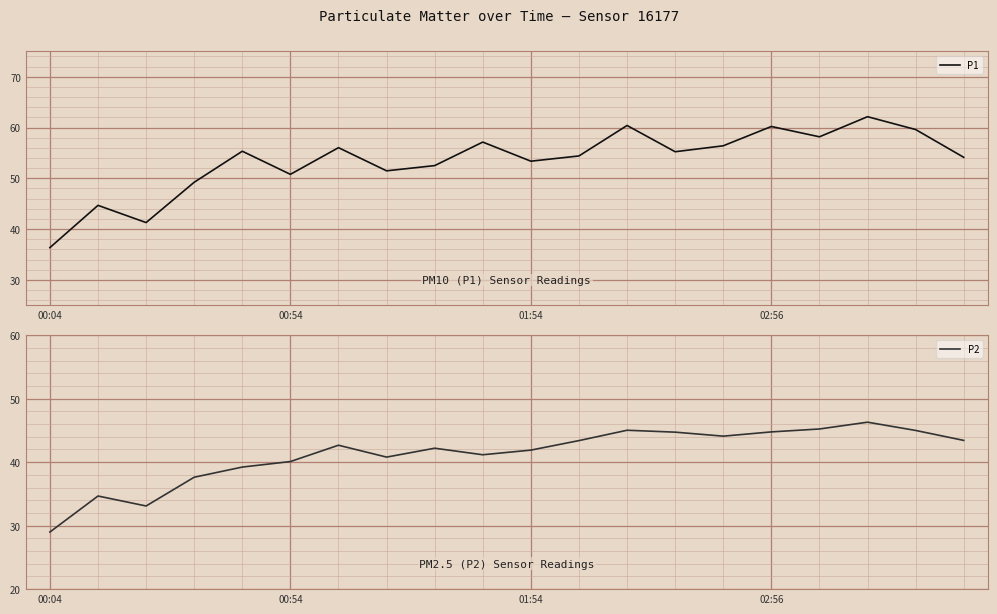

What position from the right is 7?

13